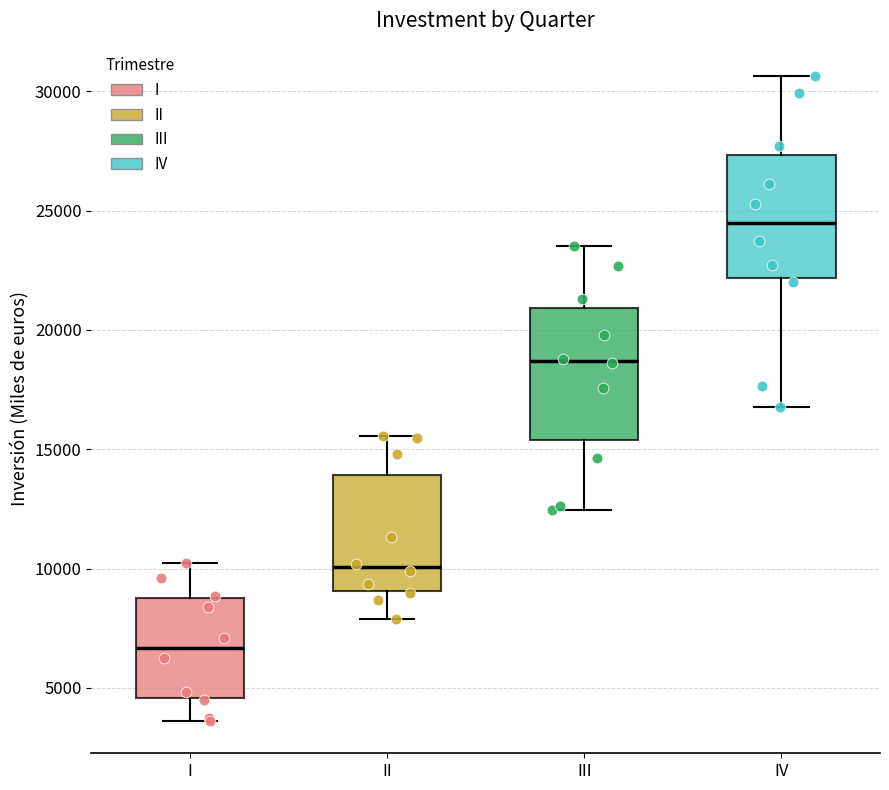

Which box has the lowest median line?

I